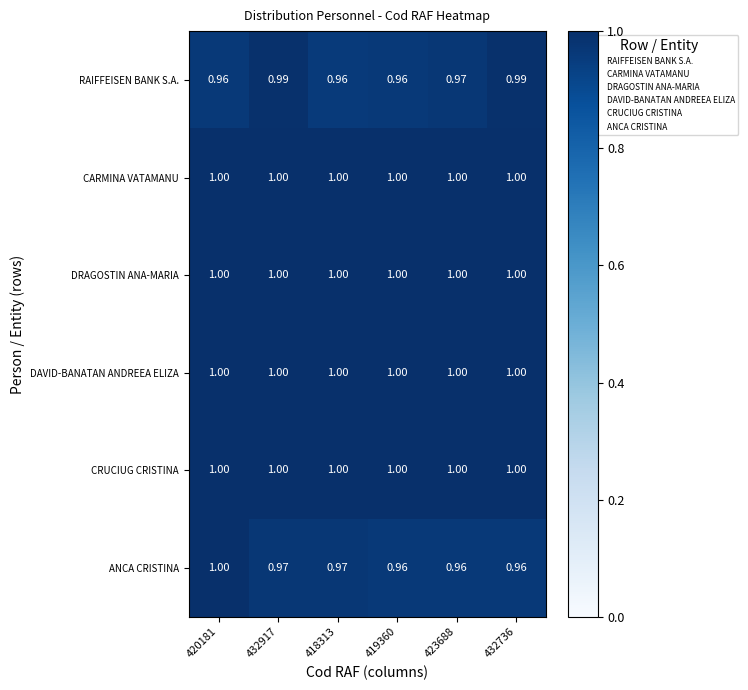

At how many categories does at least one series exceed 0?

6